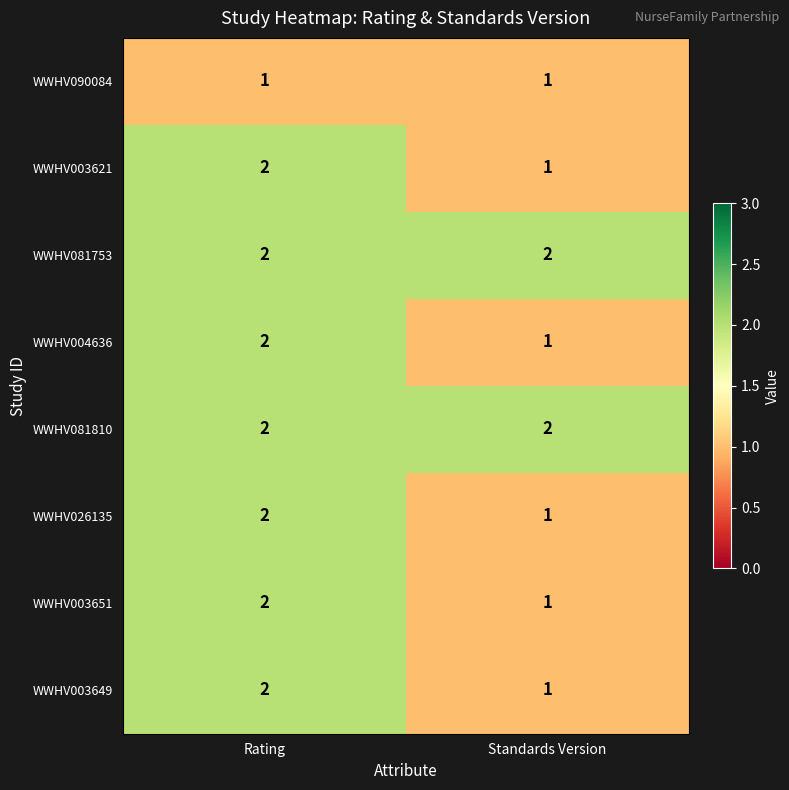

List the labels in order of WWHV003651 value, largest first.

Rating, Standards Version